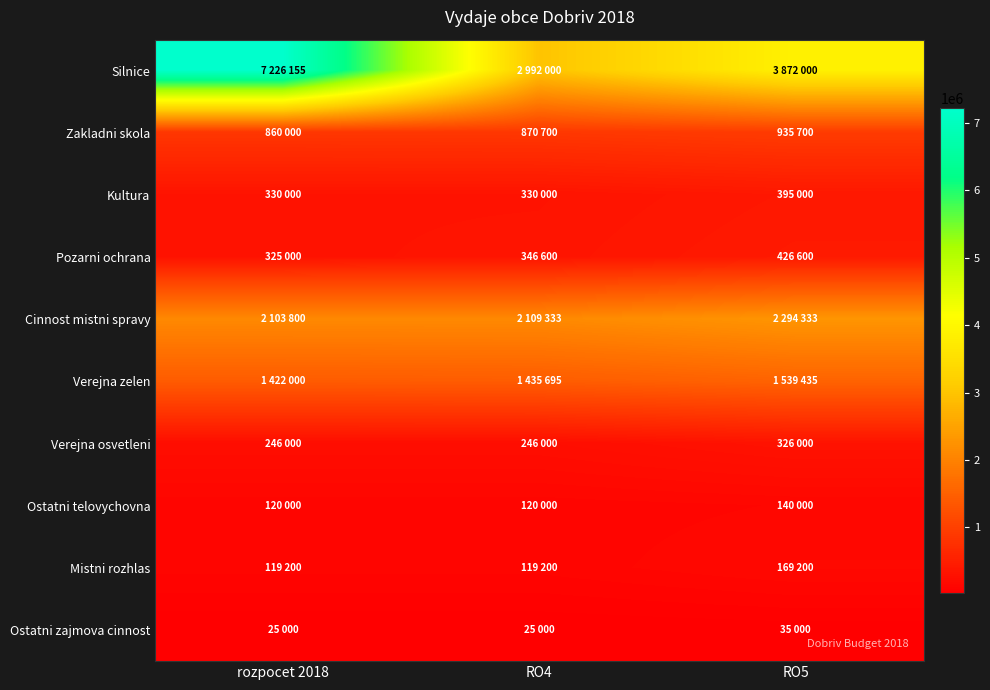

At how many categories does at least one series exceed 4467697?

1